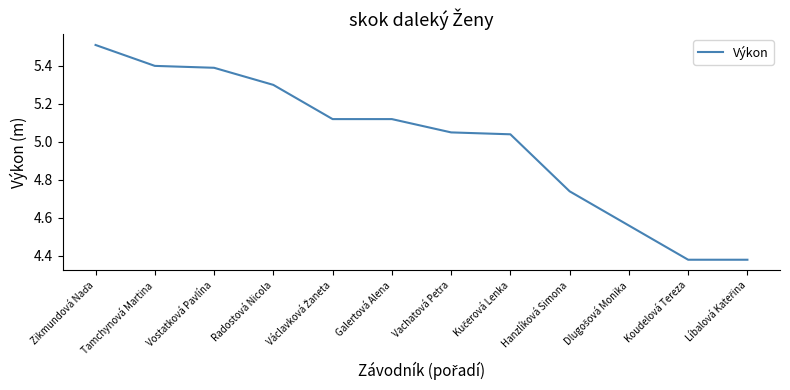

What position from the left is Hanzlíková Simona?

9